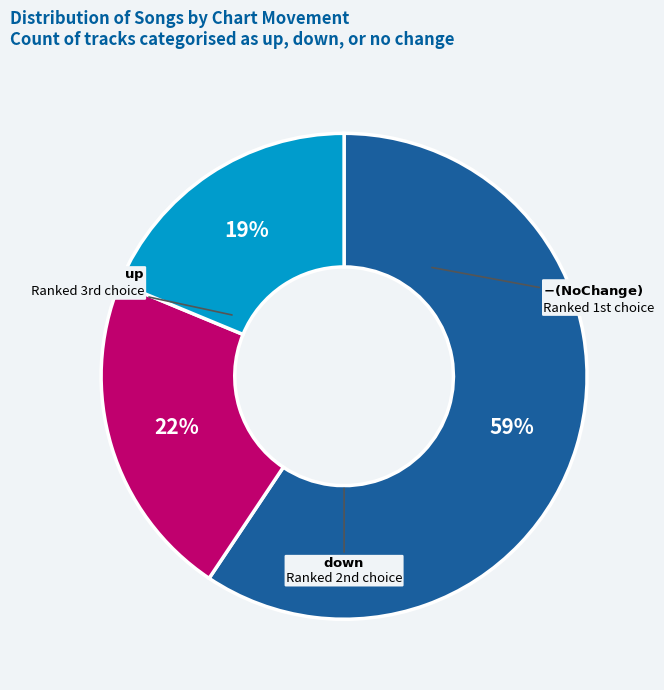

To the nearest percent, what is the average slice percentage?

33%